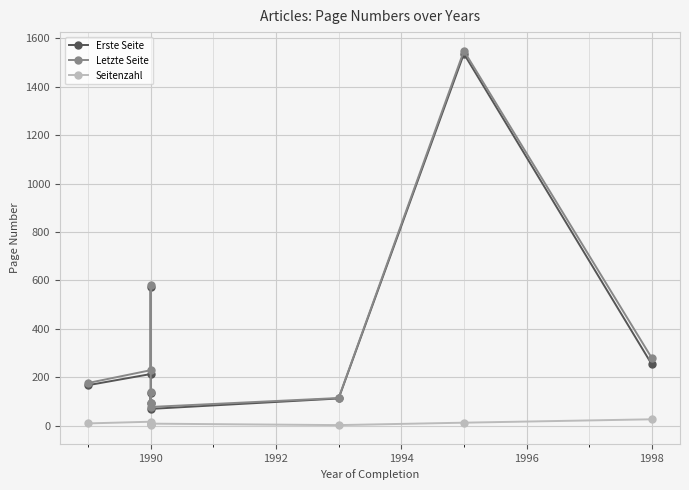

What are all the series names shown in the legend?

Erste Seite, Letzte Seite, Seitenzahl